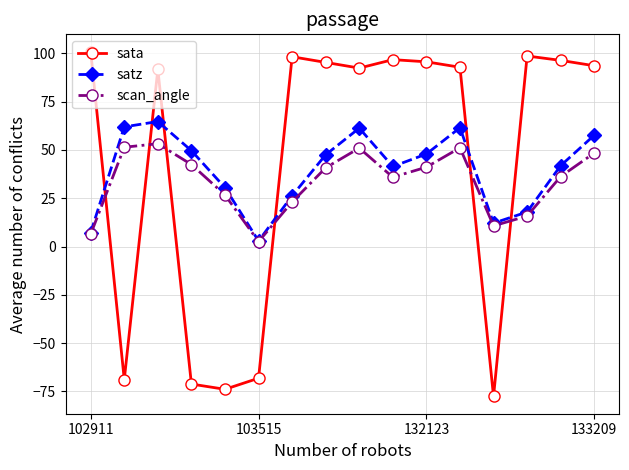

What is the average value of the scan_angle series?

33.6